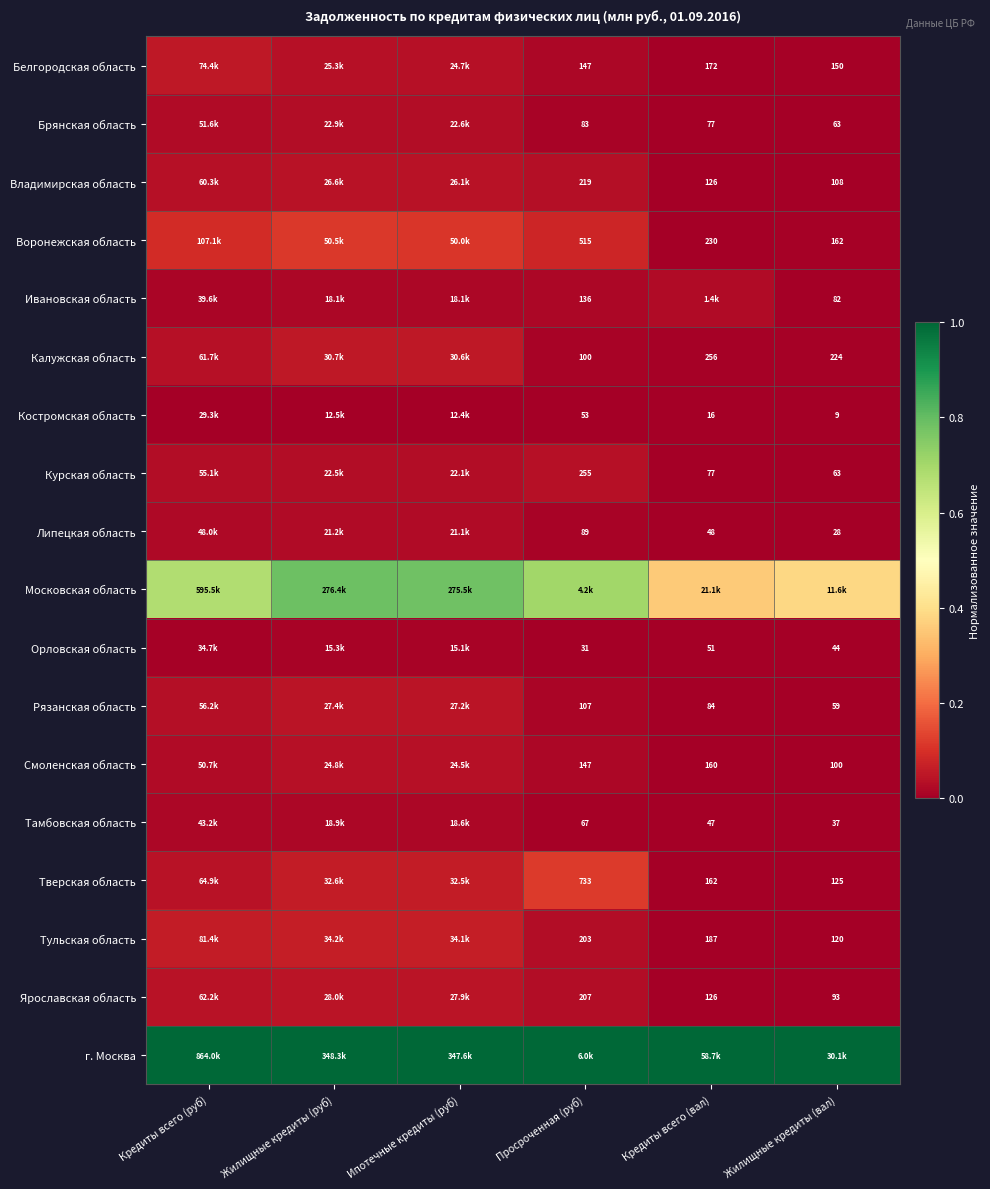

Is the value of Смоленская область at Жилищные кредиты (вал) greater than the value of Владимирская область at Кредиты всего (вал)?

No